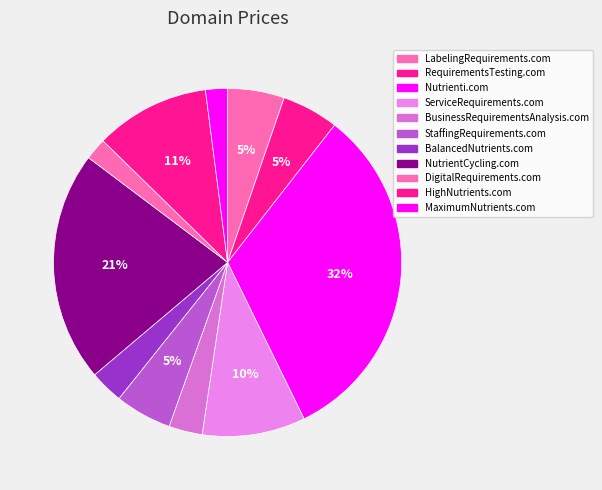

How many slices are in this pie chart?

11